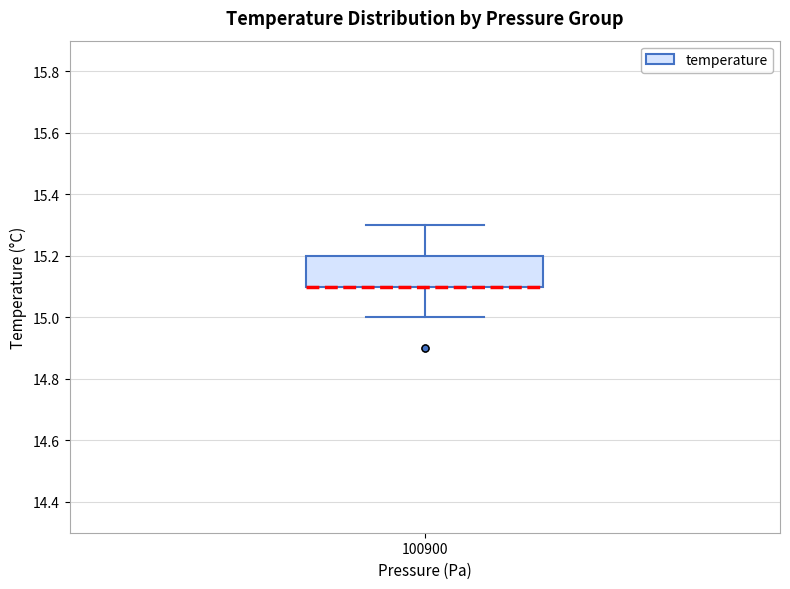

Where is the lower edge of the box at x = 100900 on the y-axis? The values are not printed on the chart, so give them approximately, as read against the axis.

15.1